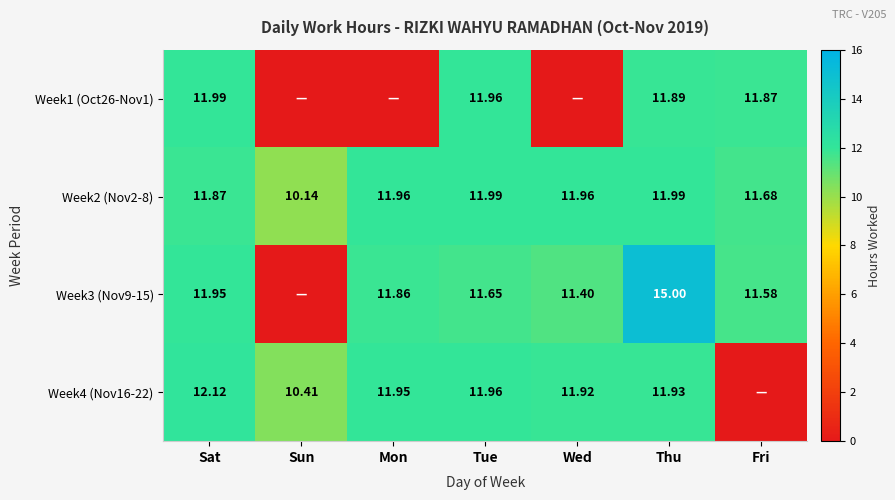

Is the value of Week3 (Nov9-15) at Tue greater than the value of Week2 (Nov2-8) at Fri?

No